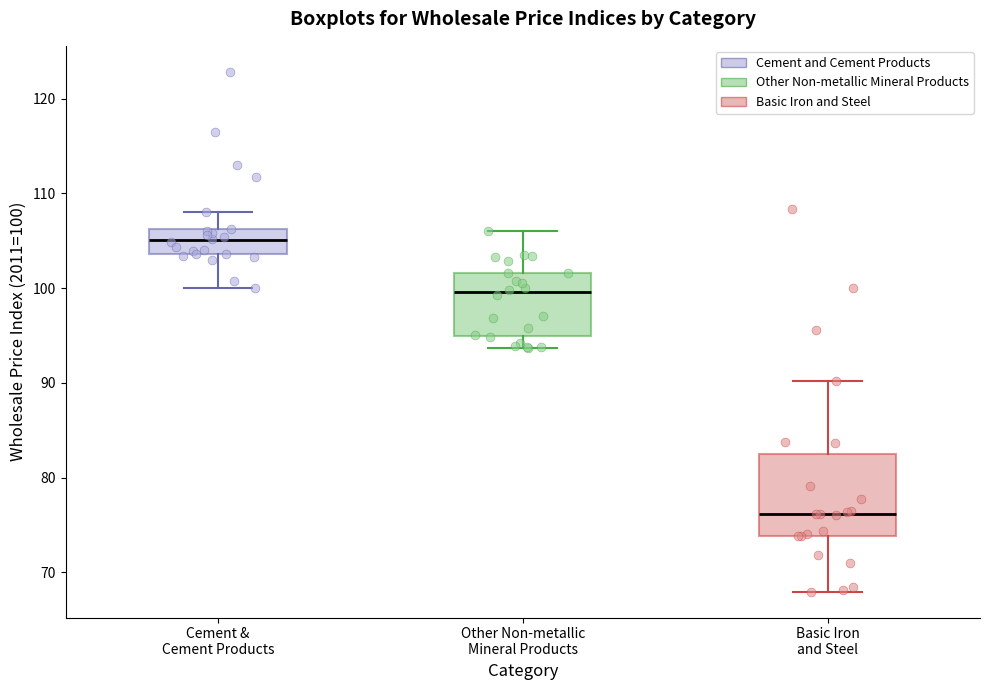

Reading left to right, transcribe this box plot: for each box, give where its median line is, the range the box spans, and where its two whiskers end, as read against the y-axis. The values are not printed on the chart, so give them approximately, as read against the axis.

Cement & Cement Products: median 105, box 104 to 106, whiskers 100 to 108
Other Non-metallic Mineral Products: median 100, box 95 to 102, whiskers 94 to 106
Basic Iron and Steel: median 76, box 74 to 83, whiskers 68 to 90